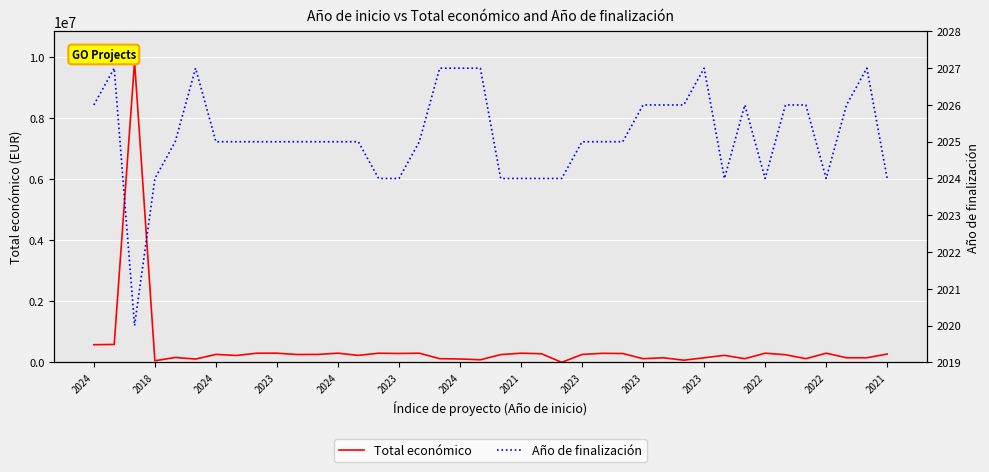

At how many categories does at least one series exceed 1229759?

1